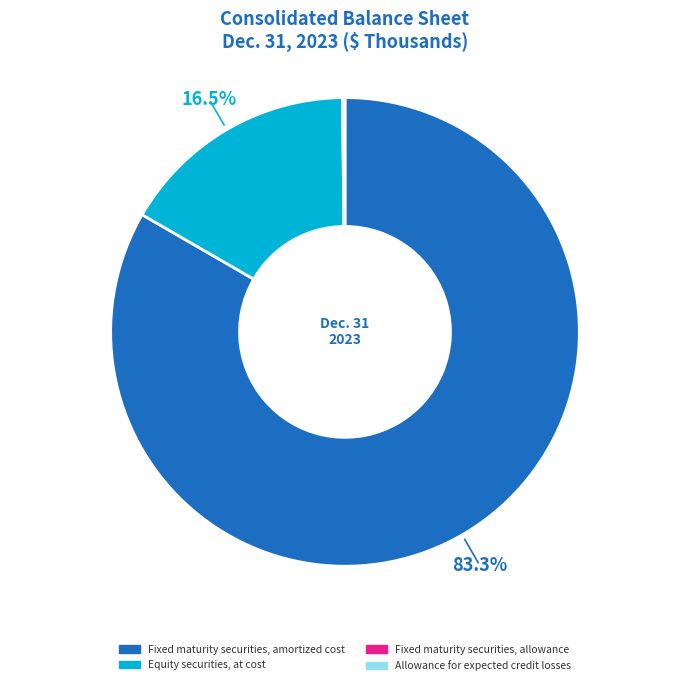

Is the sum of Fixed maturity securities, amortized cost and Equity securities, at cost greater than half?

Yes